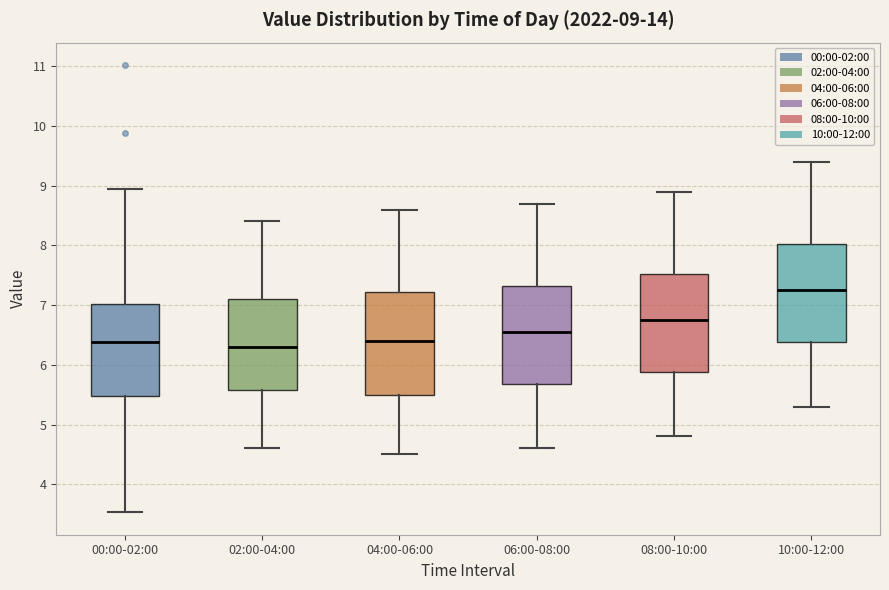

Which box has the highest median line?

10:00-12:00